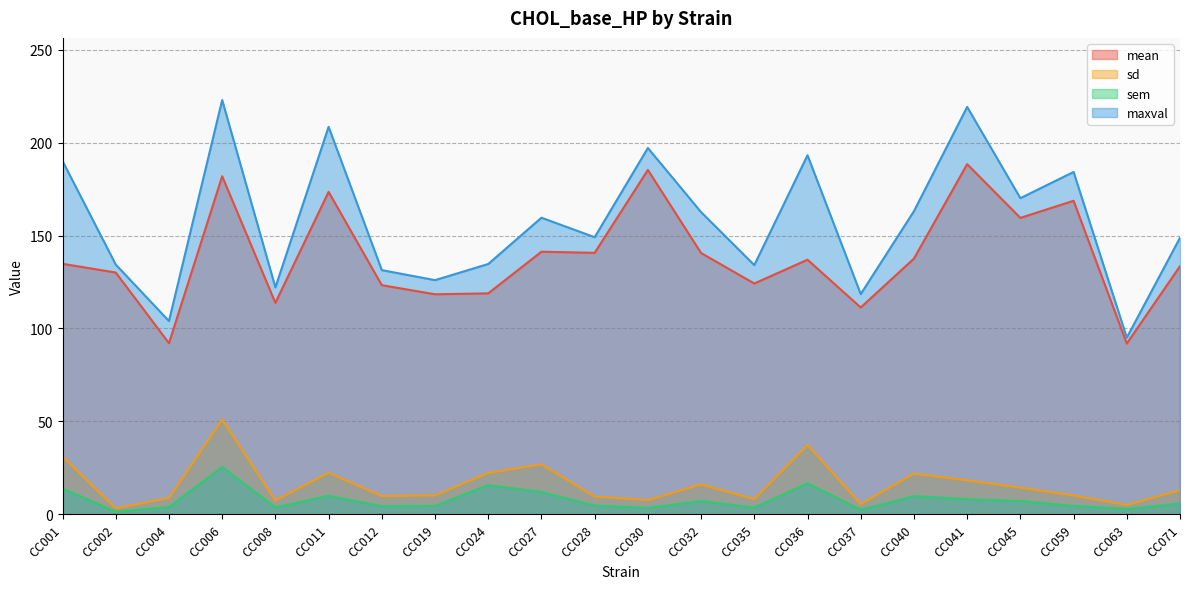

Reading right to left, list all the values displayed in this chart.

mean: 133.5	91.9	168.7	159.5	188.4	137.6	111.3	137.0	124.2	140.6	185.3	140.7	141.3	118.9	118.4	123.3	173.5	113.8	181.9	92.1	130.1	134.8
sd: 13.0	5.0	10.2	14.4	18.3	21.9	5.6	37.4	8.2	16.1	7.7	9.6	26.9	22.3	10.2	9.9	22.4	7.5	51.0	8.8	3.2	31.2
sem: 5.8	2.9	4.6	7.2	8.2	9.8	2.5	16.7	3.7	7.2	3.4	4.8	12.0	15.8	4.6	4.4	10.0	3.8	25.5	4.0	1.4	13.9
maxval: 148.8	95.1	184.2	170.1	219.2	163.1	118.5	193.2	134.1	162.6	197.1	149.1	159.6	134.7	126.0	131.4	208.5	122.1	222.9	104.0	134.4	190.1